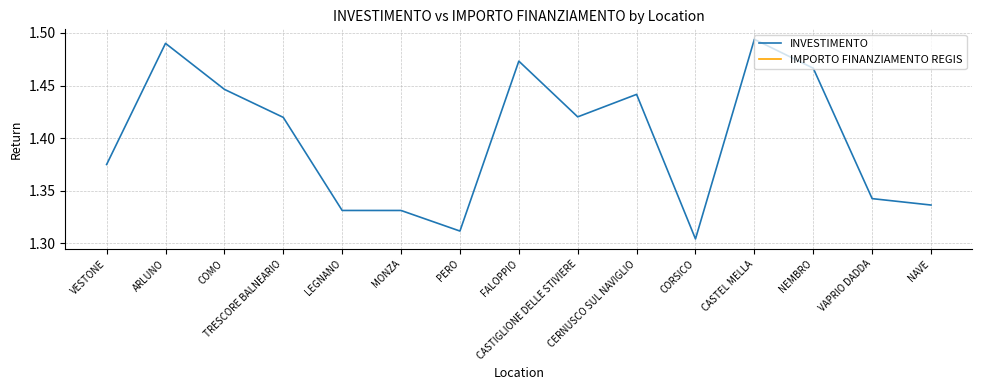

List the labels in order of INVESTIMENTO value, smallest first.

CORSICO, PERO, MONZA, LEGNANO, NAVE, VAPRIO DADDA, VESTONE, TRESCORE BALNEARIO, CASTIGLIONE DELLE STIVIERE, CERNUSCO SUL NAVIGLIO, COMO, NEMBRO, FALOPPIO, ARLUNO, CASTEL MELLA